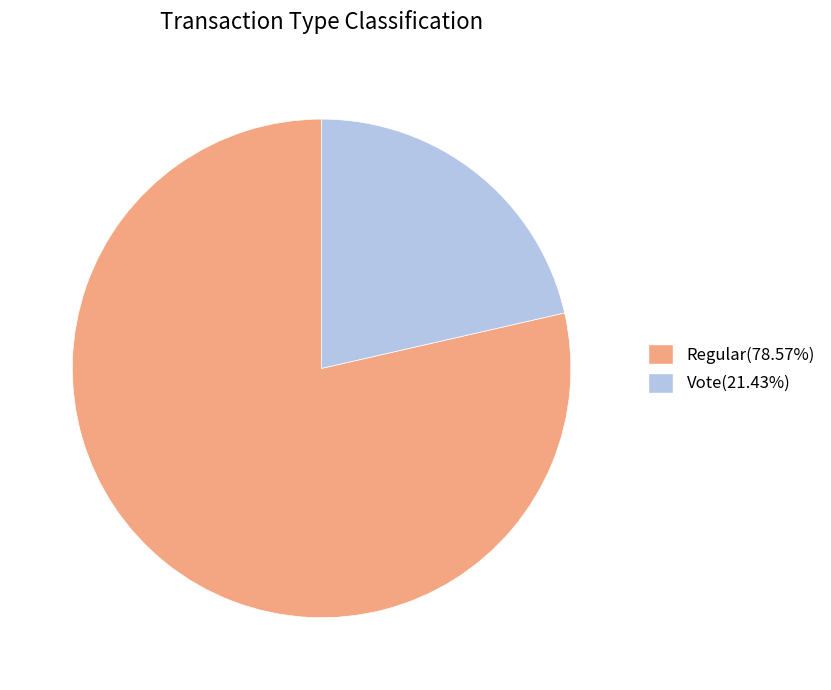

Do Vote(21.43%) and Regular(78.57%) together represent more than half of the pie?

Yes